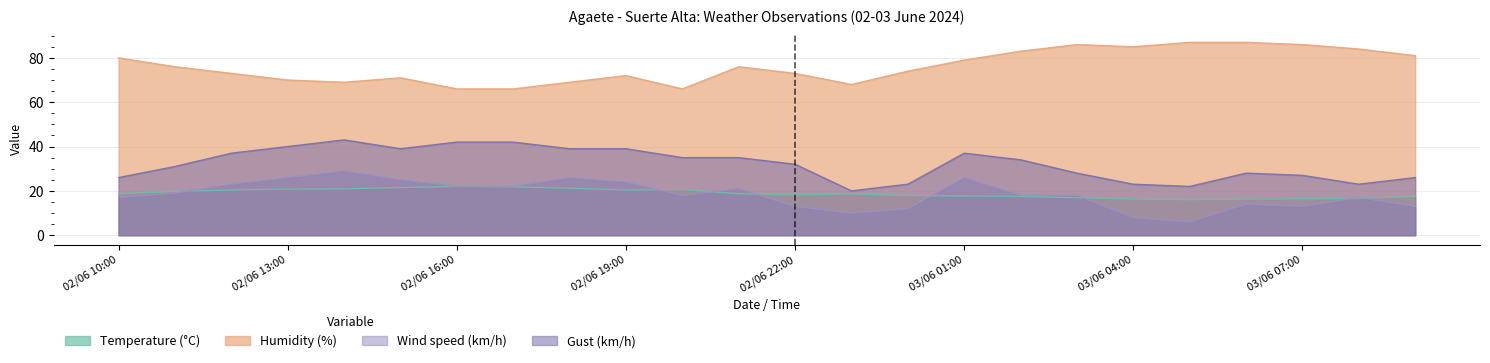

Which series has the widest spread of values?

Wind speed (km/h)